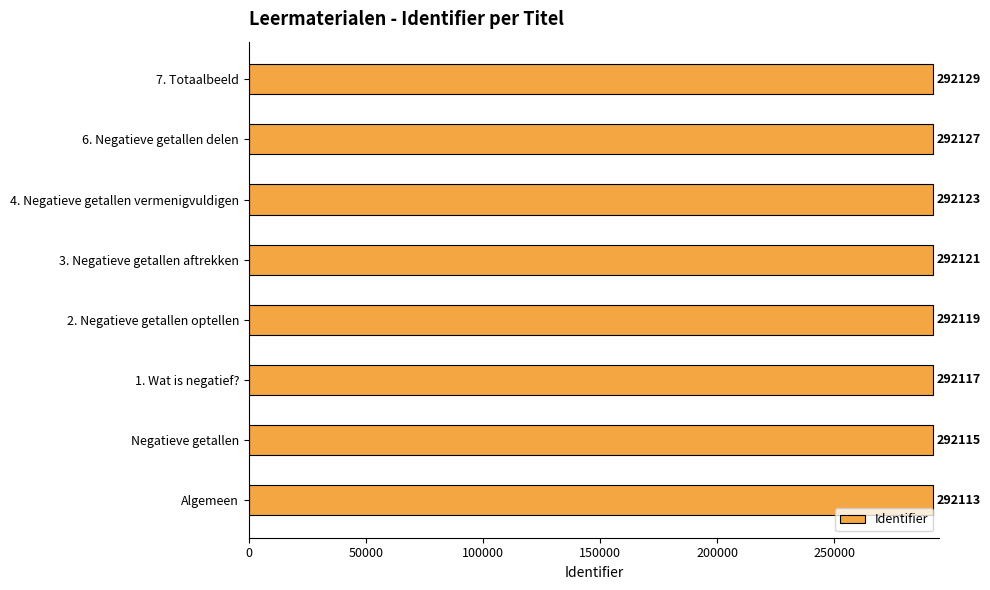

True or false: the data shows 292115 at Negatieve getallen.

True